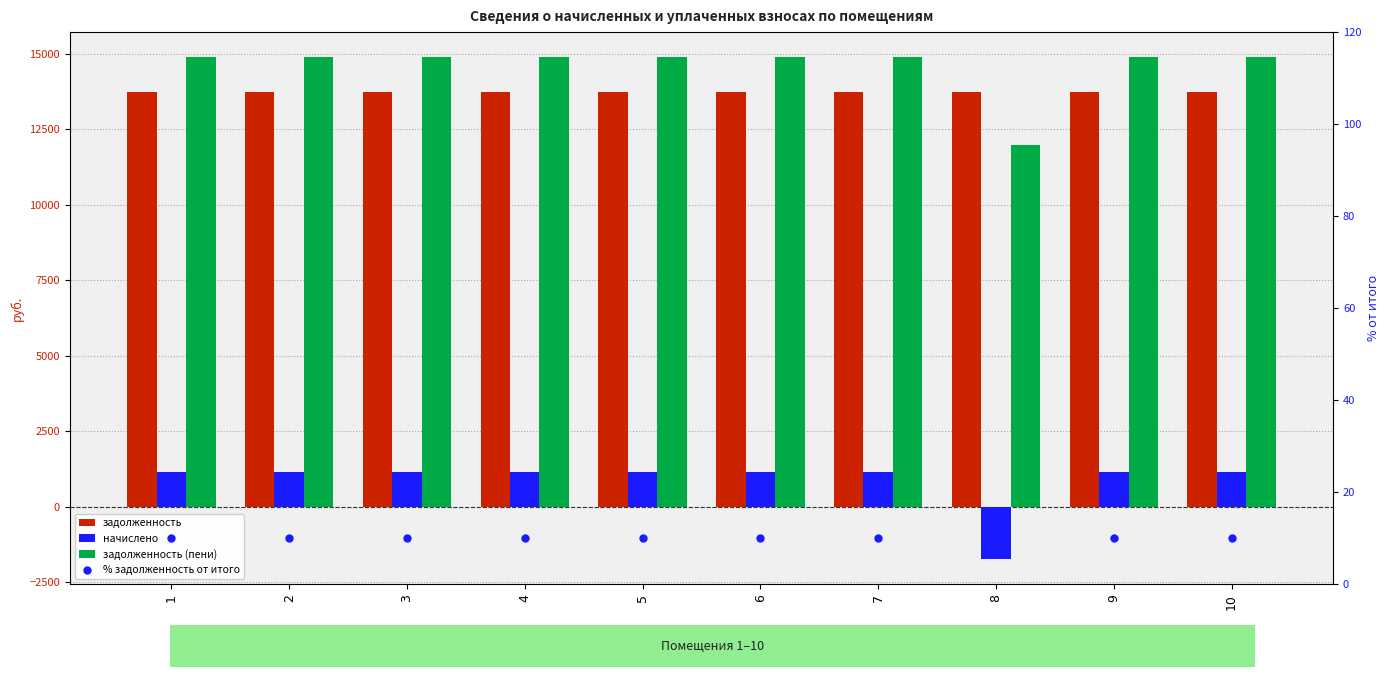

Which series has the largest total across all categories?

задолженность (пени)